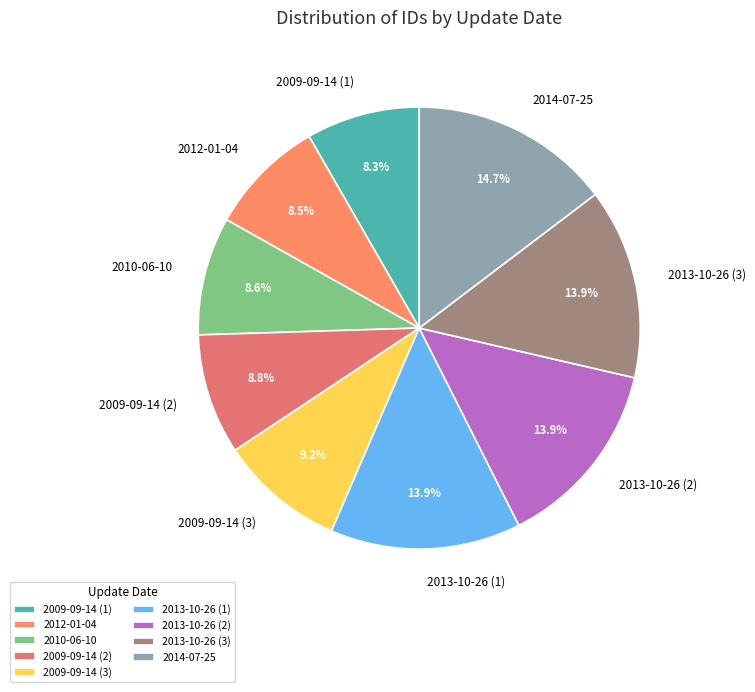

Do 2013-10-26 (1) and 2009-09-14 (3) together represent more than half of the pie?

No